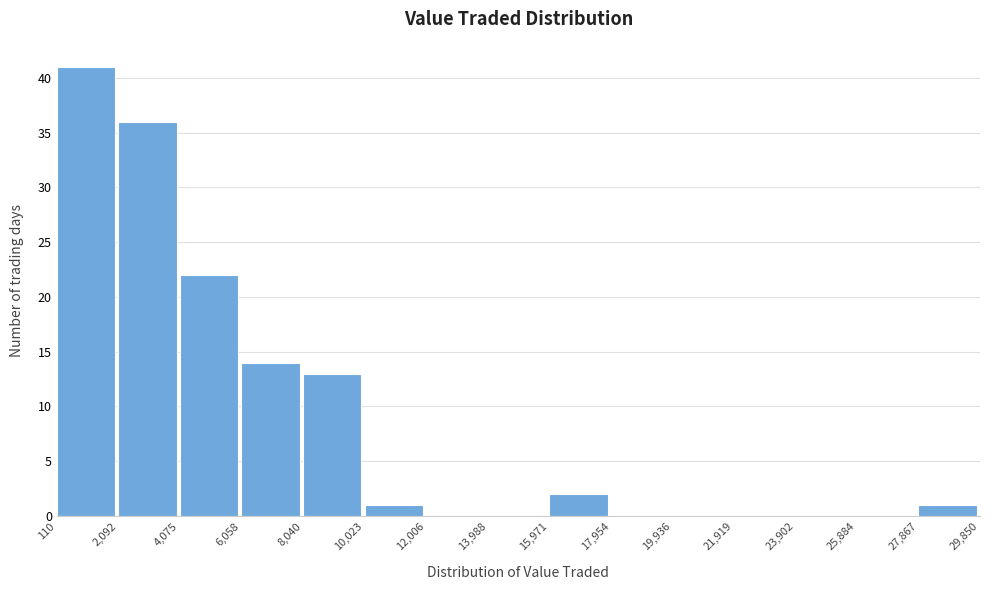

Which range on the x-axis has the tallest bar?

110 to 2,092